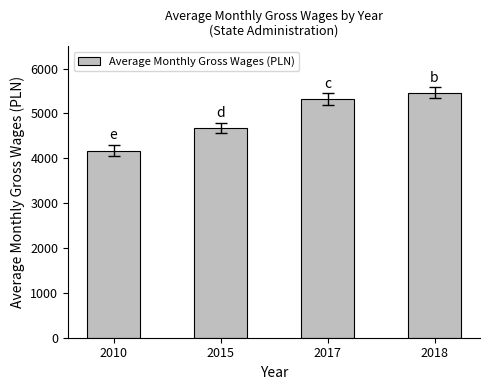

Reading left to right, list all the values displayed in this chart.

4172.5	4679.4	5315.5	5465.0